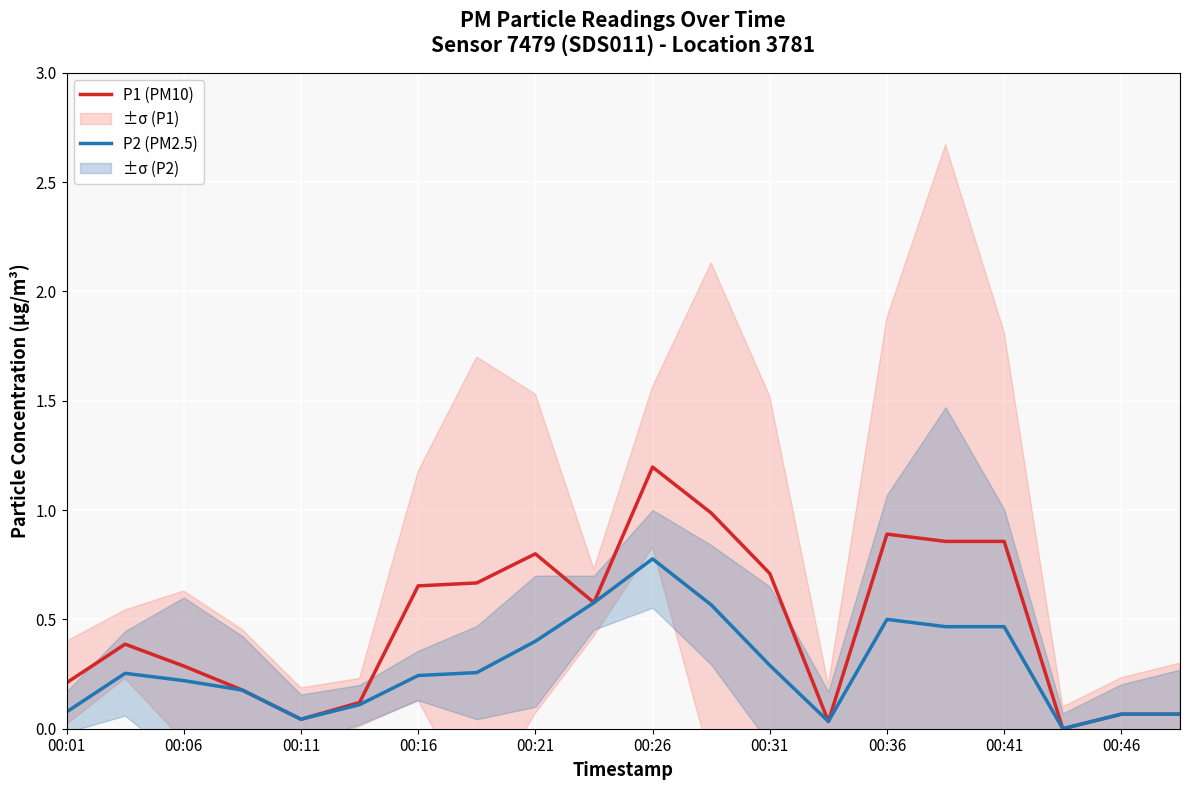

How many lines are shown in the chart?

2